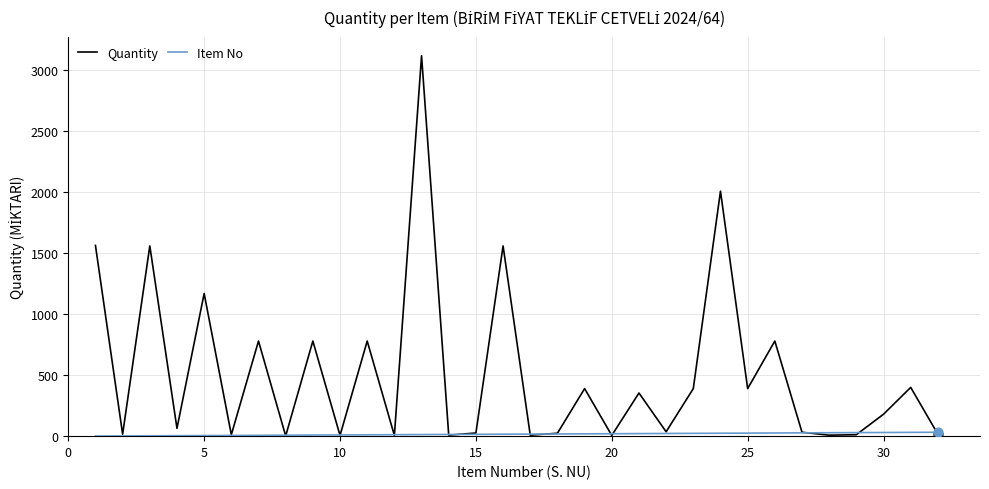

What is the greatest value displayed?

3120